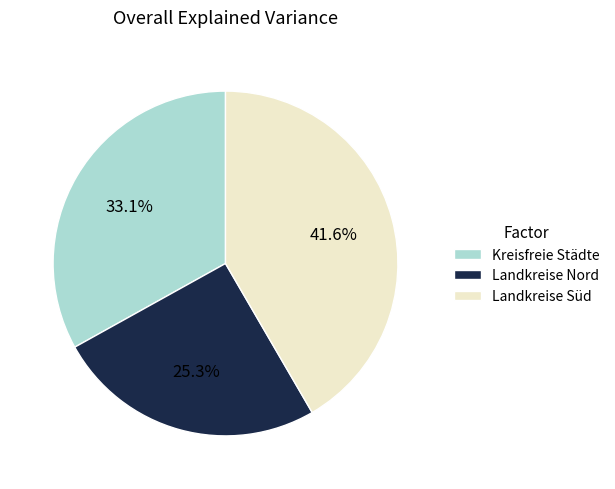

Does any single category account for the majority?

No